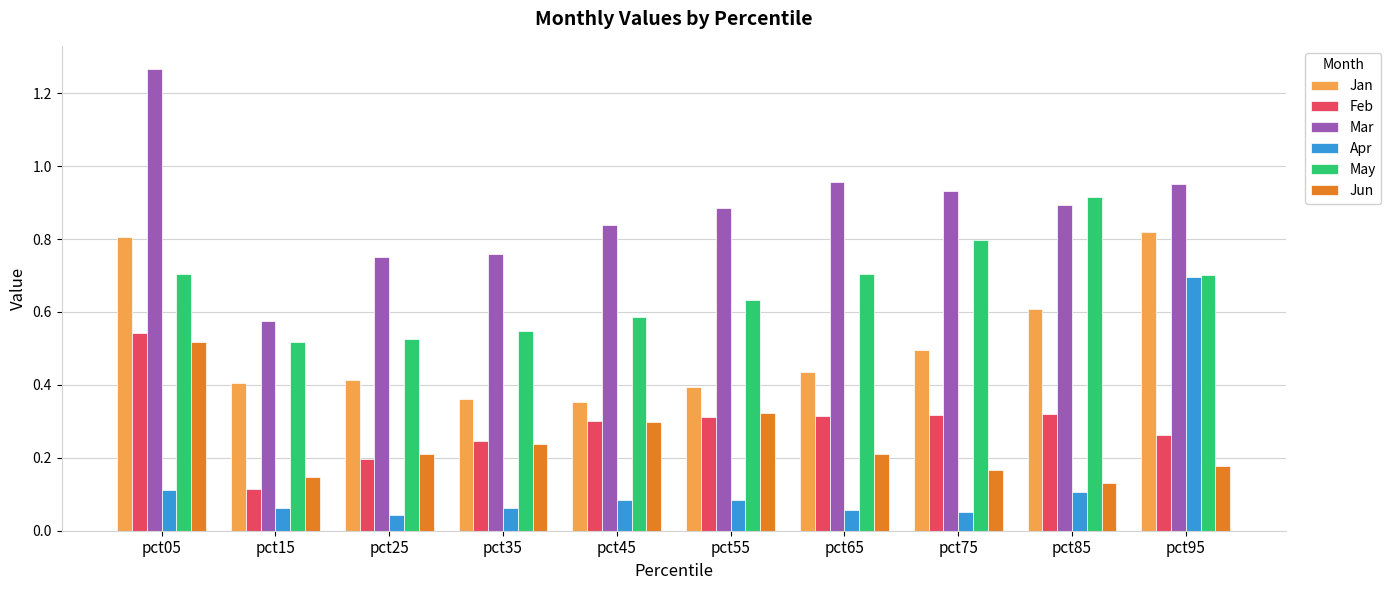

Is it true that Feb equals 0.5 at pct05?

True